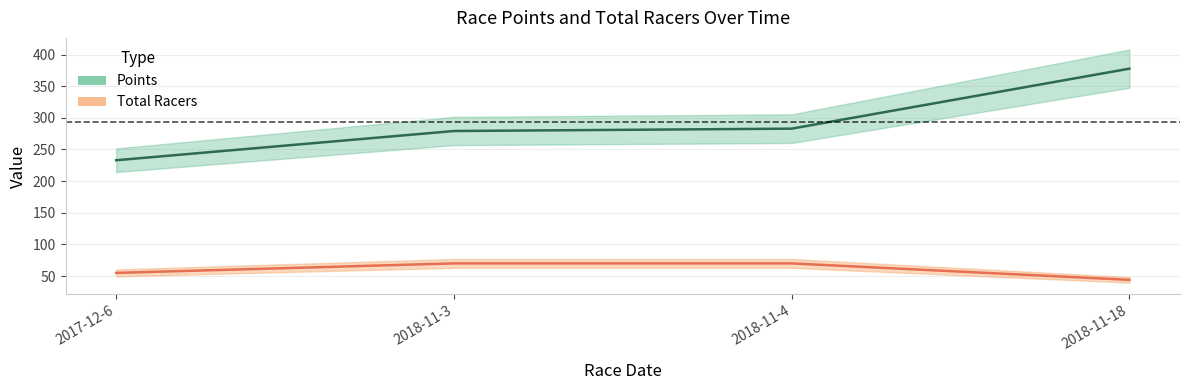

Rank the categories by Total Racers value from highest to lowest.

2018-11-3, 2018-11-4, 2017-12-6, 2018-11-18